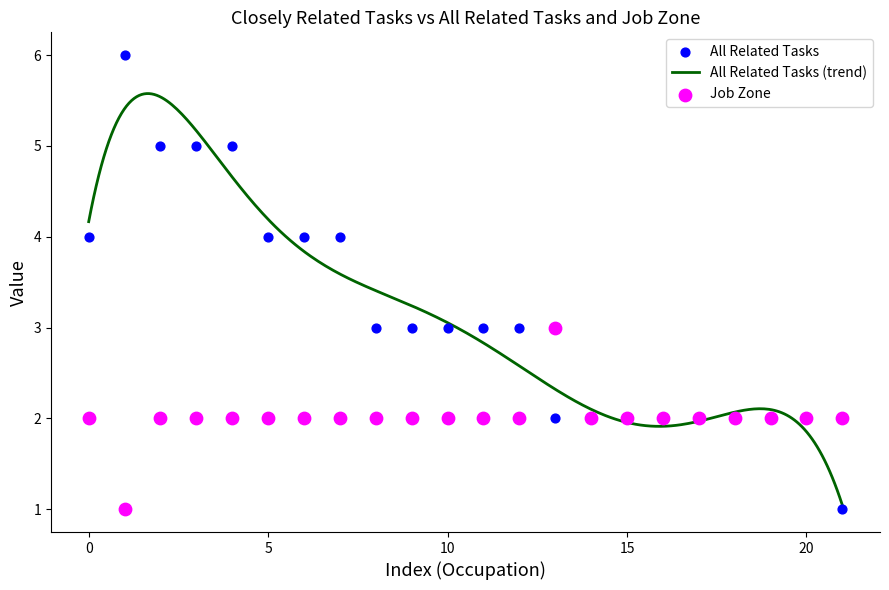

Which series contains the lowest Y value?

All Related Tasks